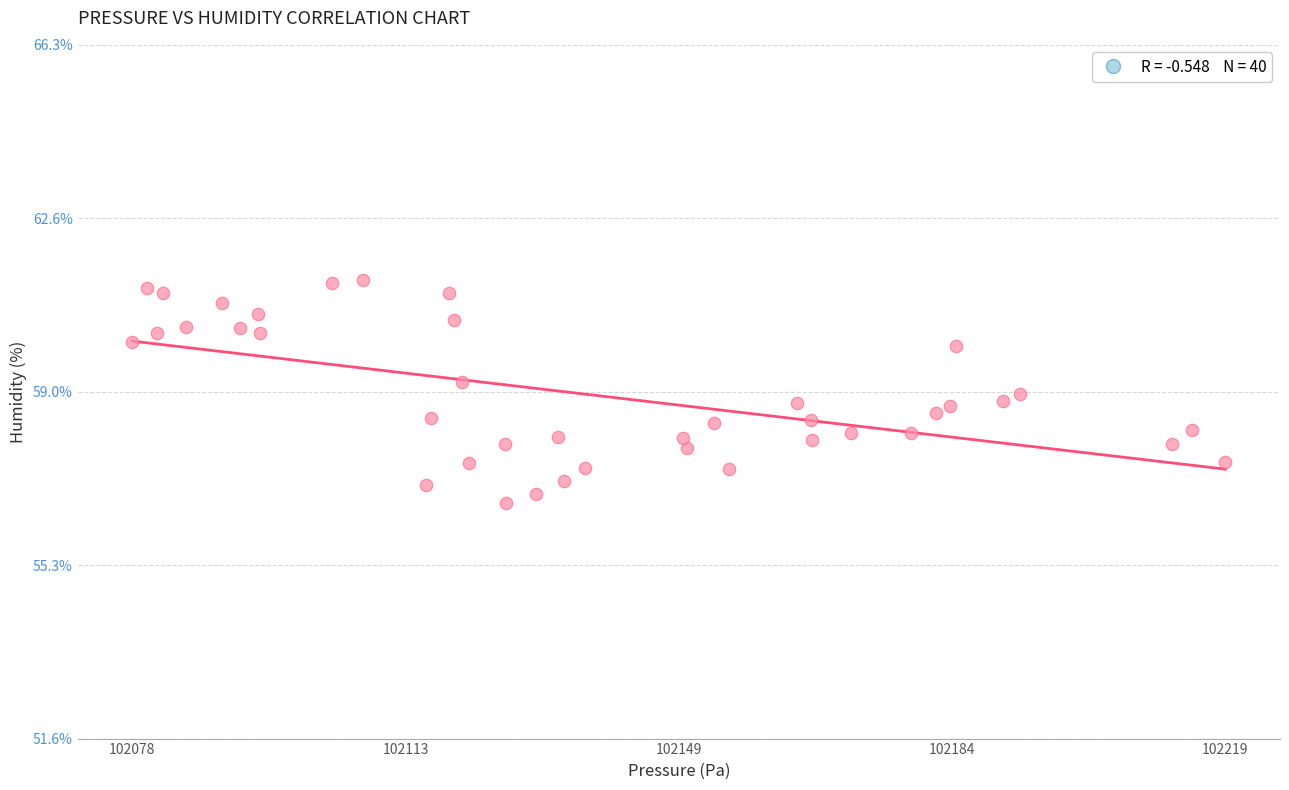

What is the range of Y values (max minus min)?

4.7